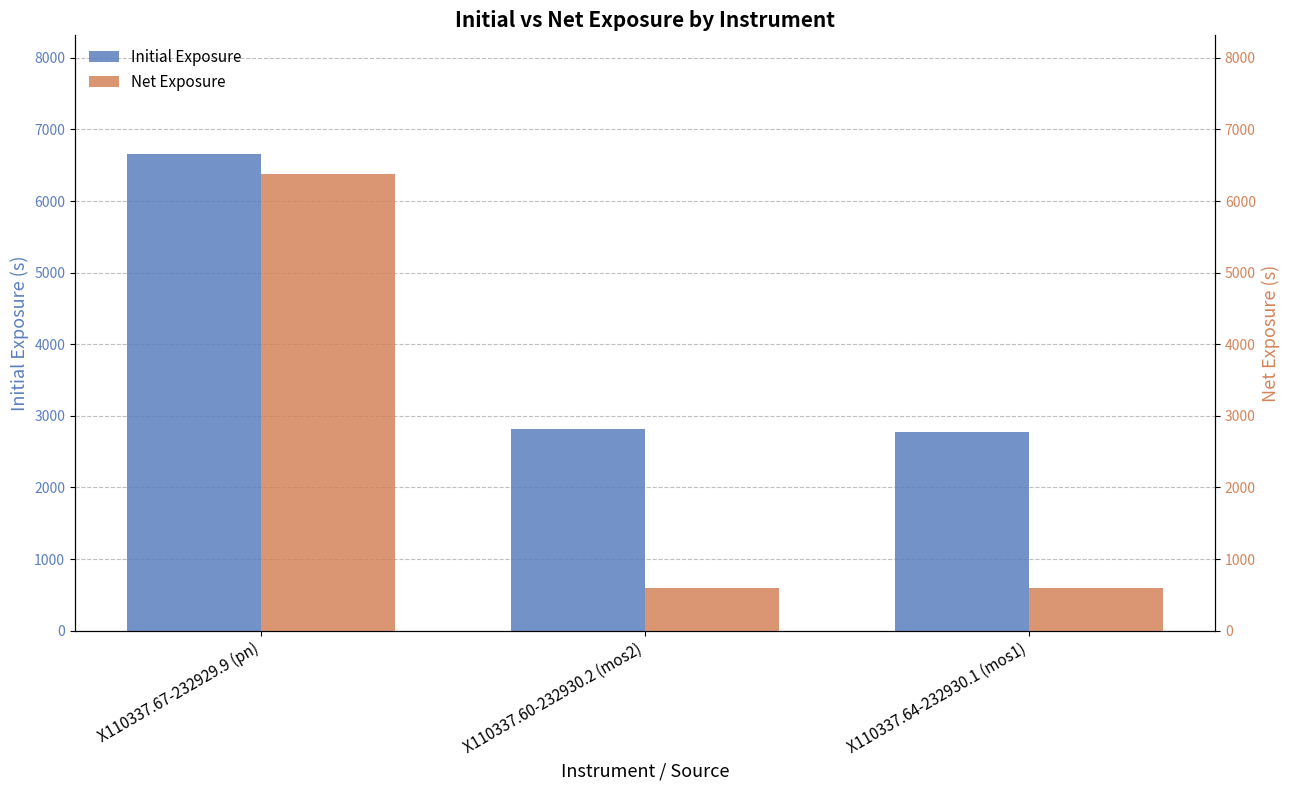

Where does the Initial Exposure series first go above 2810?

X110337.67-232929.9 (pn)